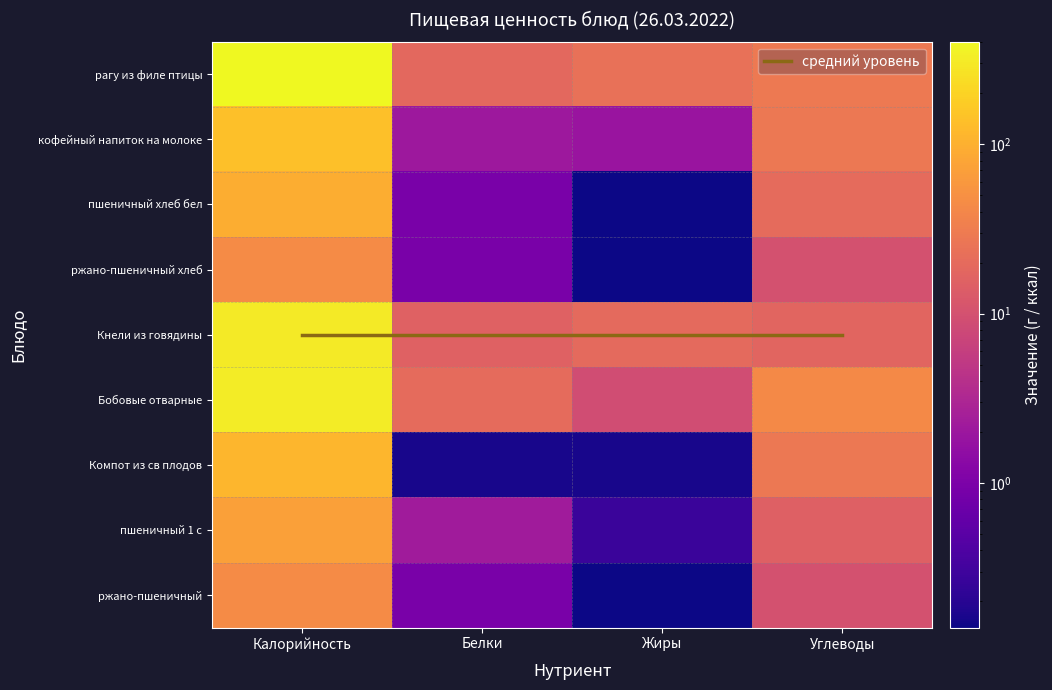

What is the maximum value shown in the chart?

403.4